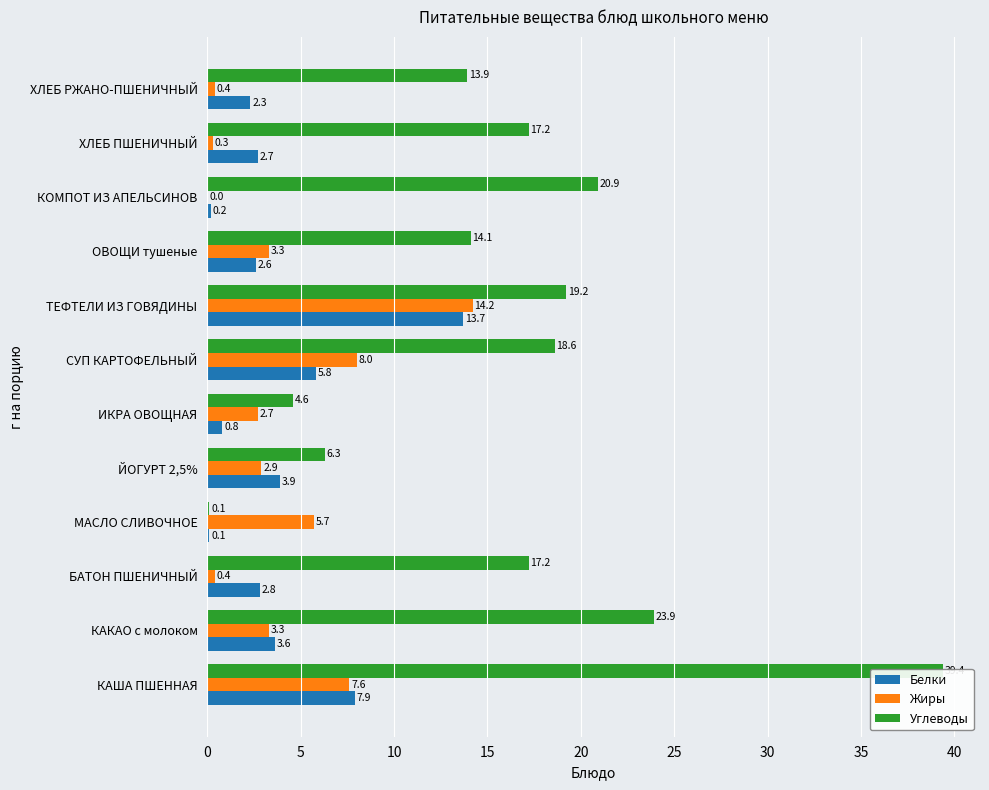

Between КАША ПШЕННАЯ and ИКРА ОВОЩНАЯ, which series saw the biggest shift?

Углеводы